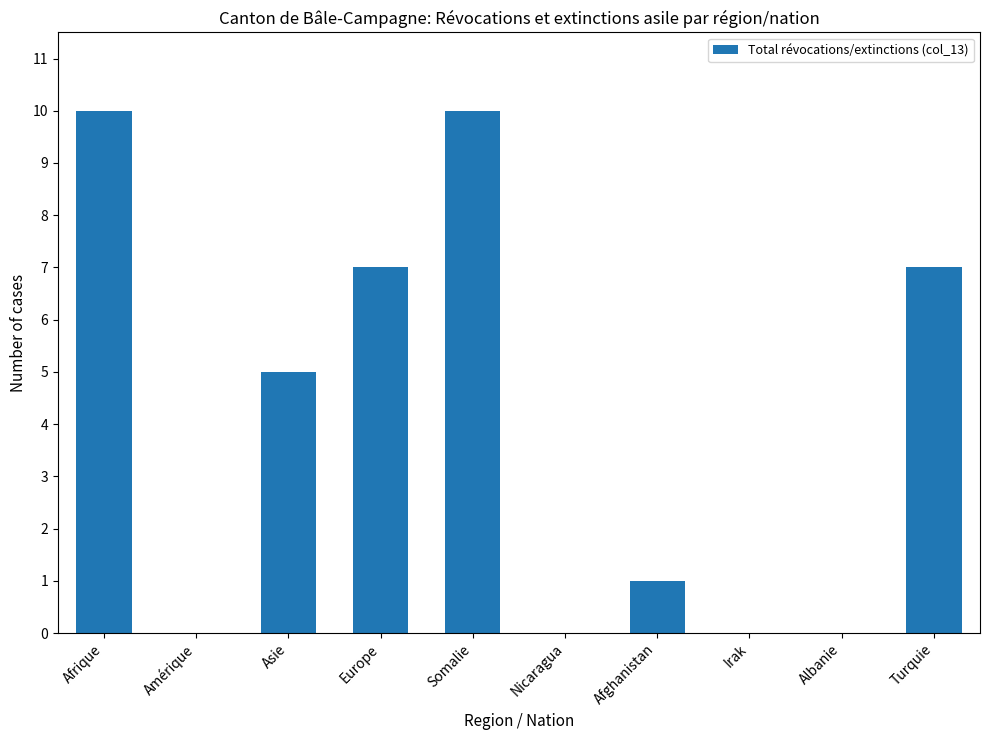

Between Somalie and Asie, which is larger?

Somalie